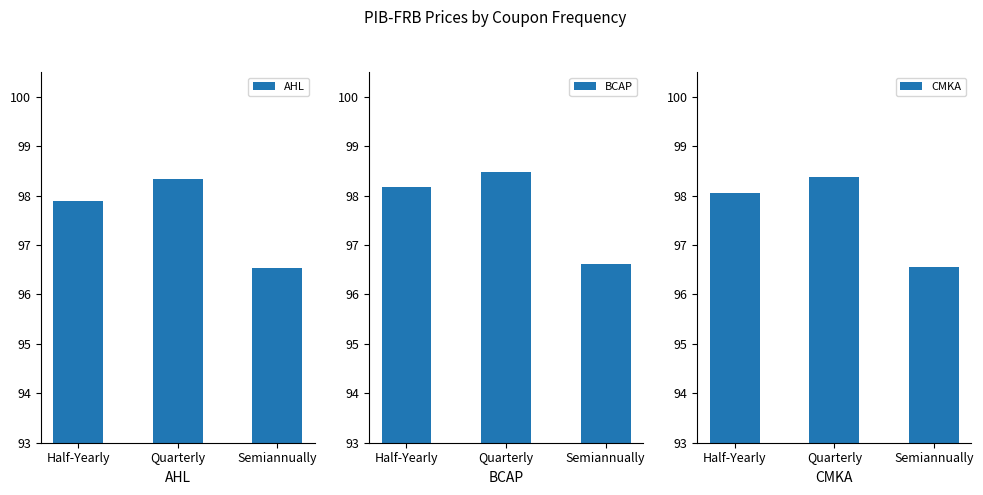

Reading right to left, list all the values displayed in this chart.

AHL: Semiannually=96.5	Quarterly=98.3	Half-Yearly=97.9
BCAP: Semiannually=96.6	Quarterly=98.5	Half-Yearly=98.2
CMKA: Semiannually=96.6	Quarterly=98.4	Half-Yearly=98.0